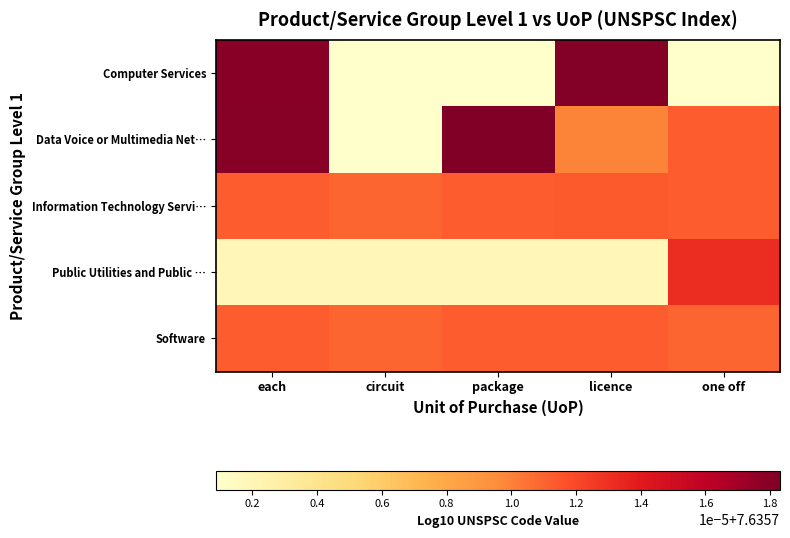

What is the total value across all series at one off?

38.2